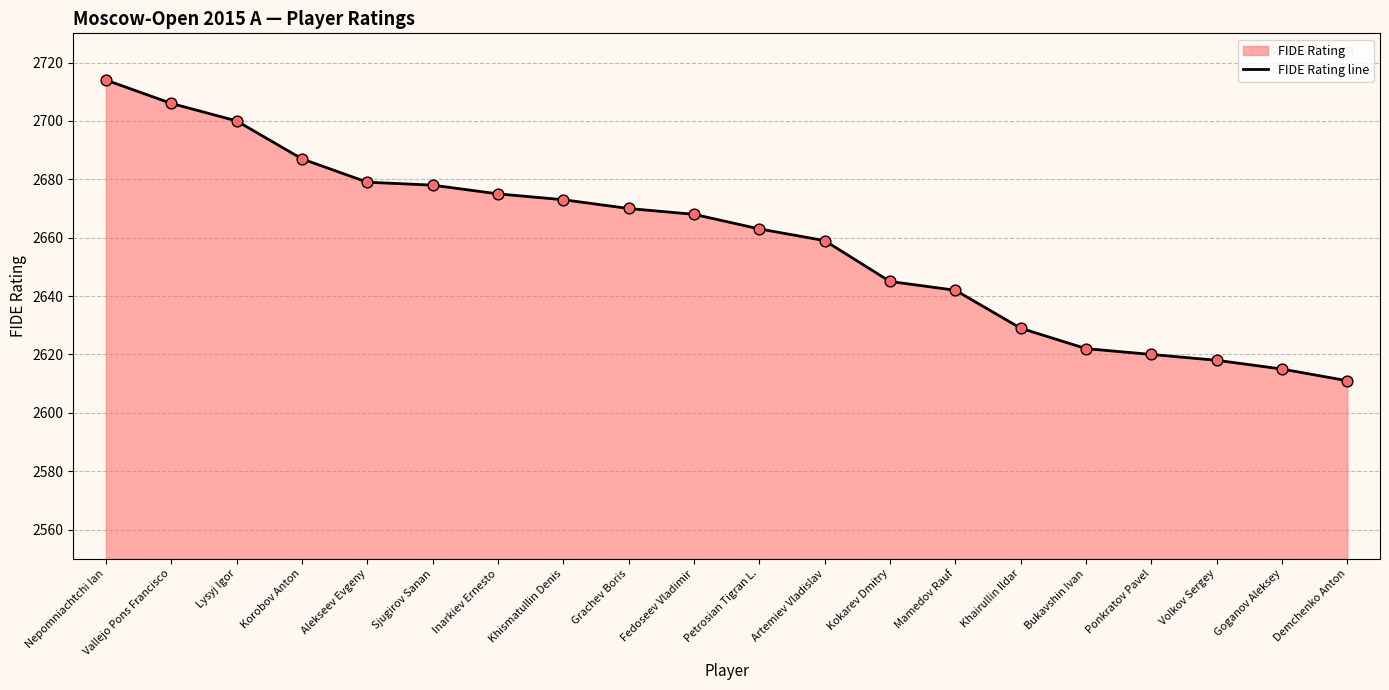

Between Goganov Aleksey and Demchenko Anton, which is larger?

Goganov Aleksey